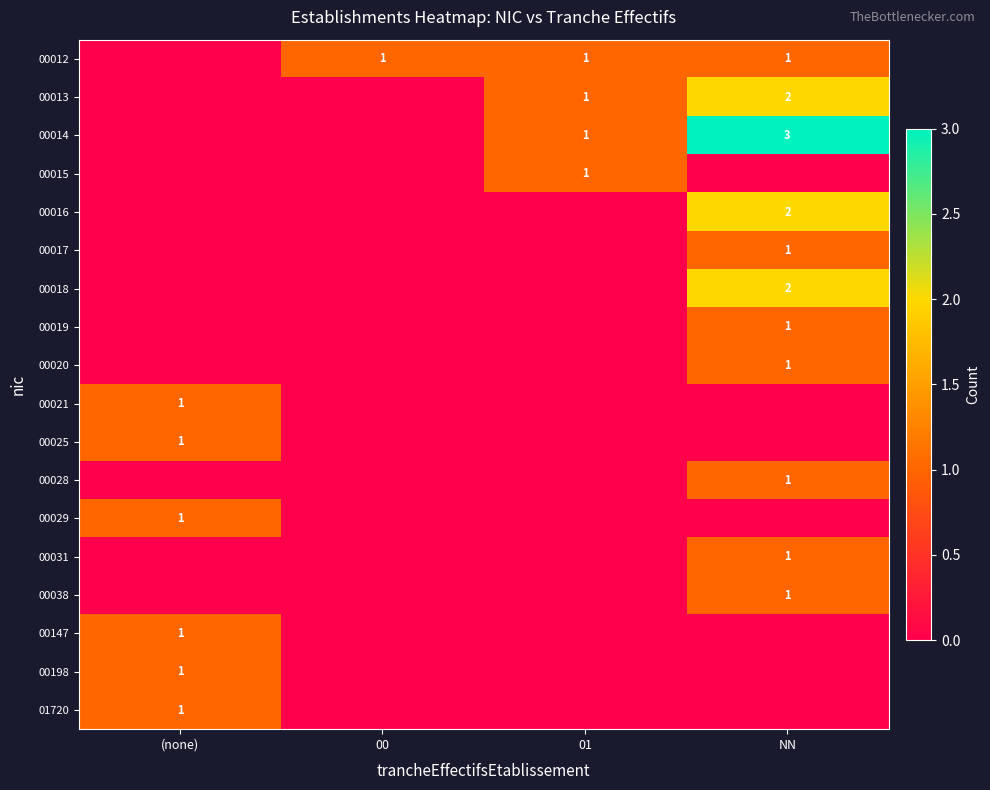

The 00012 series shows 0 at NN. True or false?

False